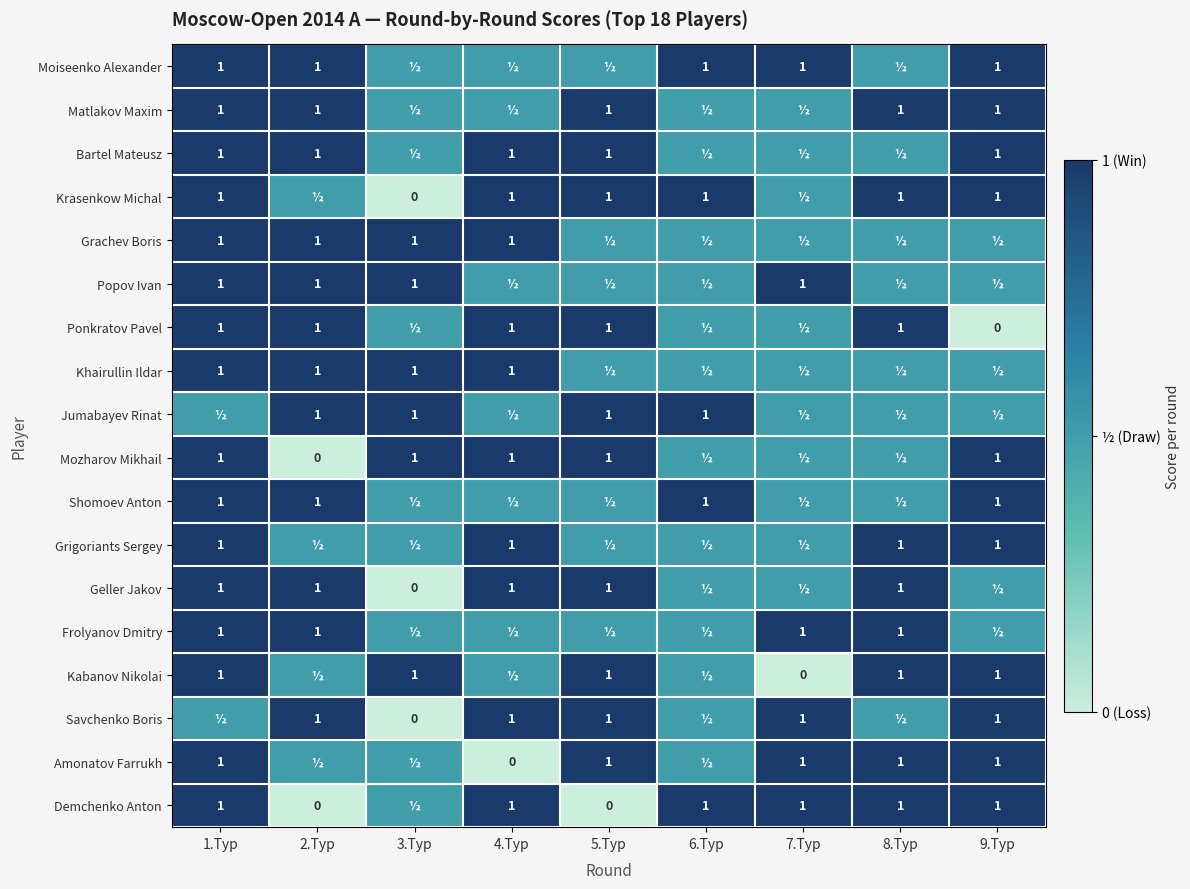

True or false: Grigoriants Sergey has a value of 1.0 at 8.Тур.

True